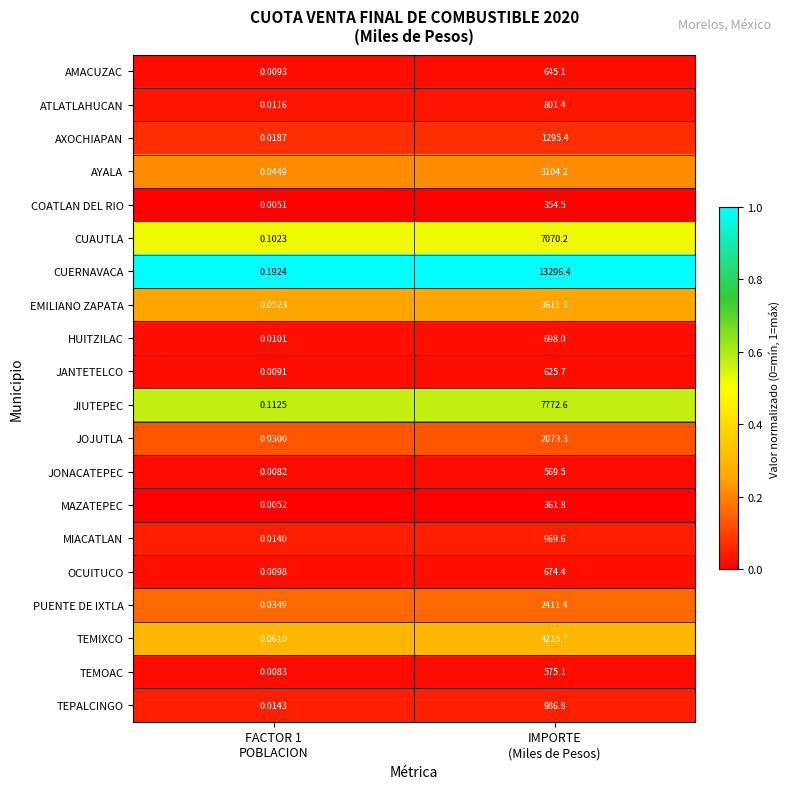

Which series has the widest spread of values?

CUERNAVACA